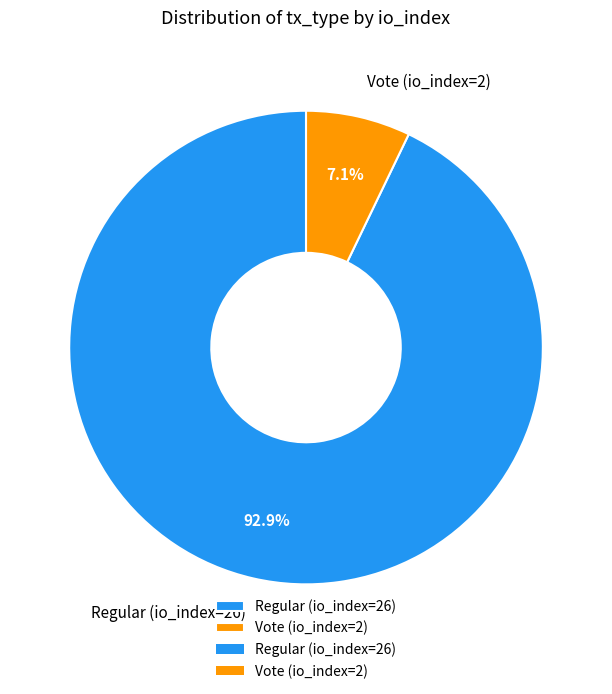

Count the number of slices in the pie.

2